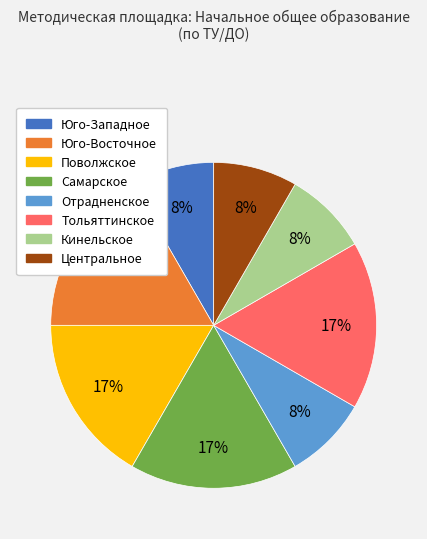

Which has a higher value, Центральное or Тольяттинское?

Тольяттинское